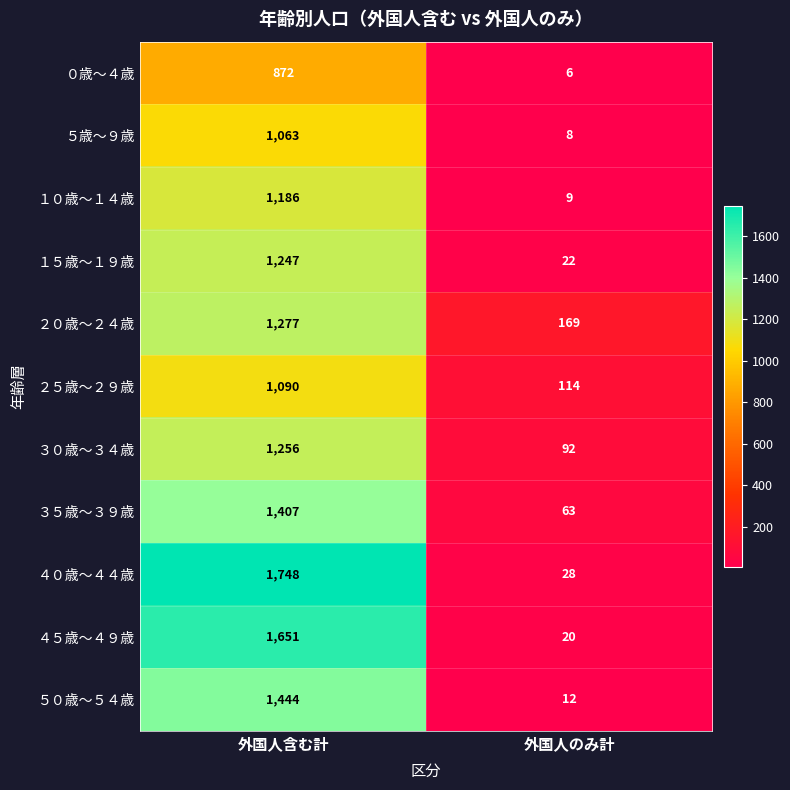

What is the sum of the ４５歳～４９歳 values at 外国人含む計 and 外国人のみ計?

1671